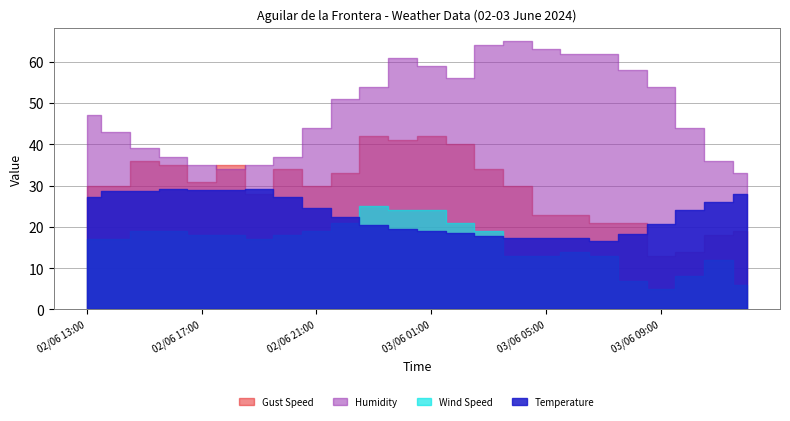

Does the chart display data point markers on the line(s)?

No